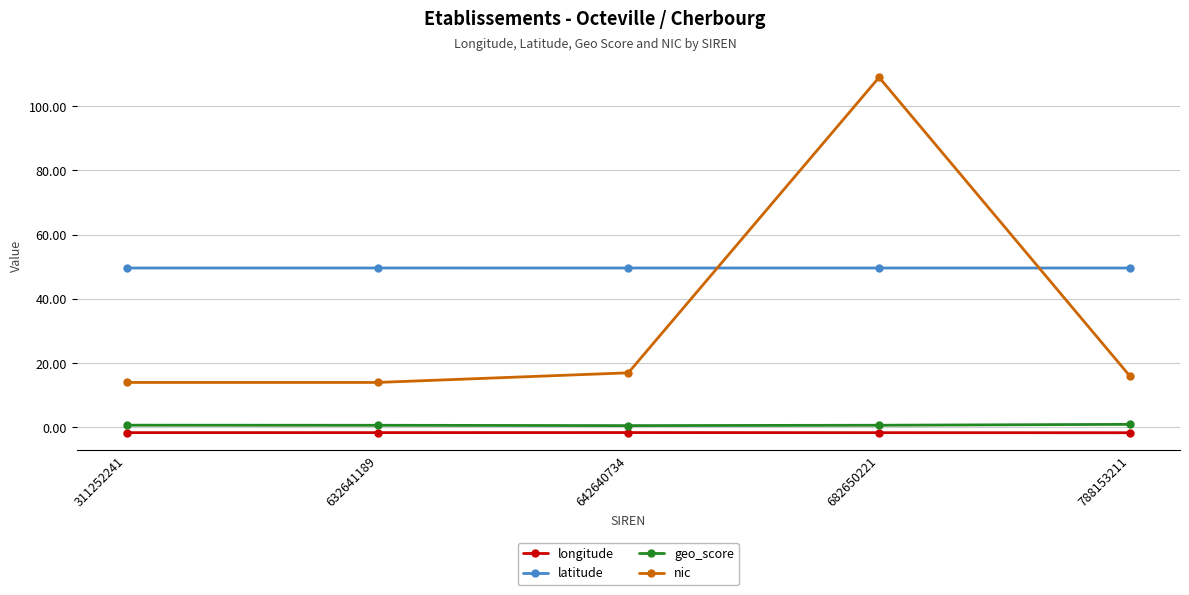

Which series ends up on top after the final intersection of latitude and nic?

latitude